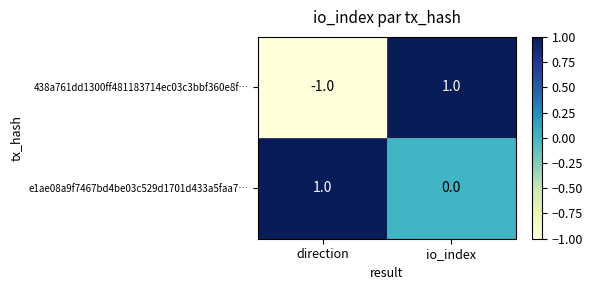

Where is 438a761dd1300ff481183714ec03c3bbf360e8f… nearest to the value 0?

direction